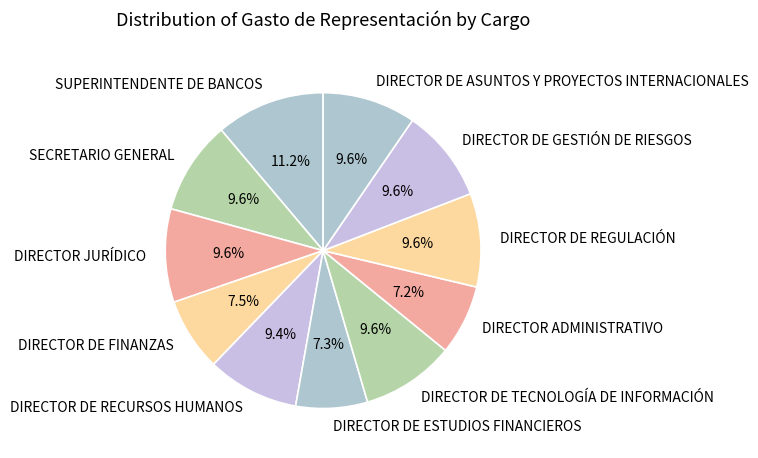

Does any single category account for the majority?

No